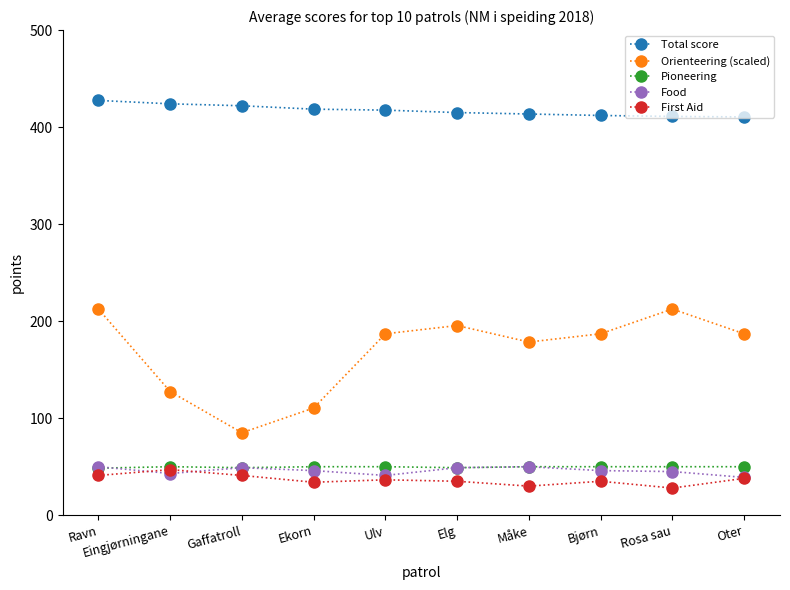

Which series has the widest spread of values?

Orienteering (scaled)